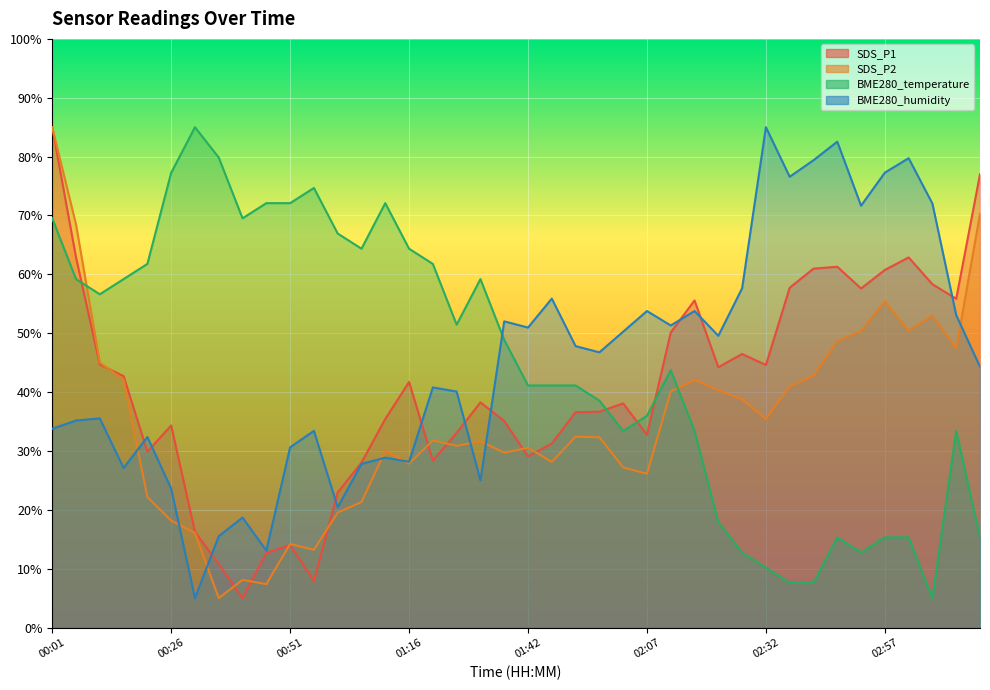

Where does the BME280_humidity series first go above 46?

01:37